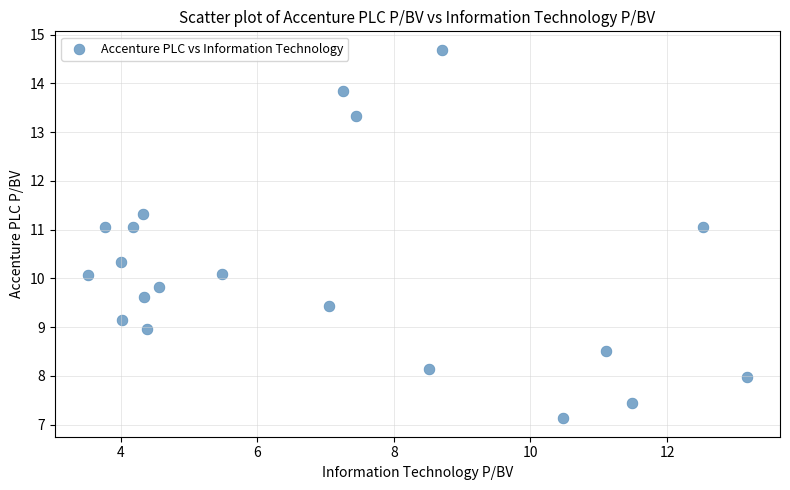

What is the range of Y values (max minus min)?

7.6